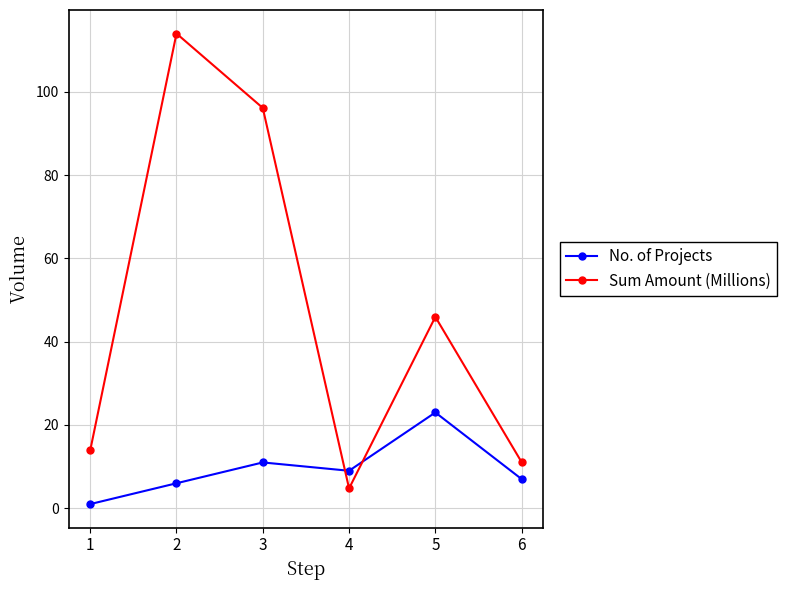

The value of Sum Amount (Millions) at 6 is 18.6. True or false?

False